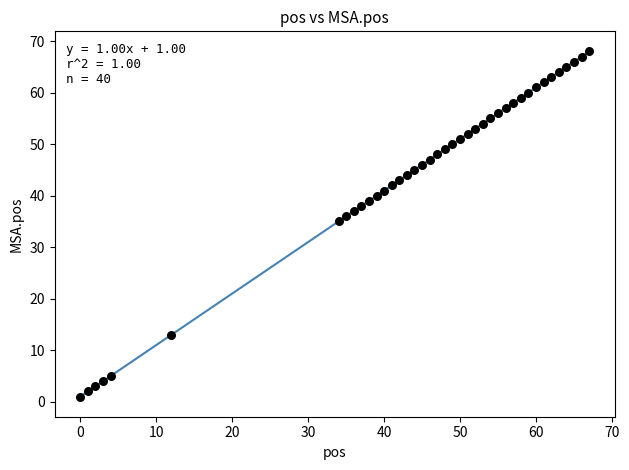

What Y value in the scatter plot is closest to 34?

35